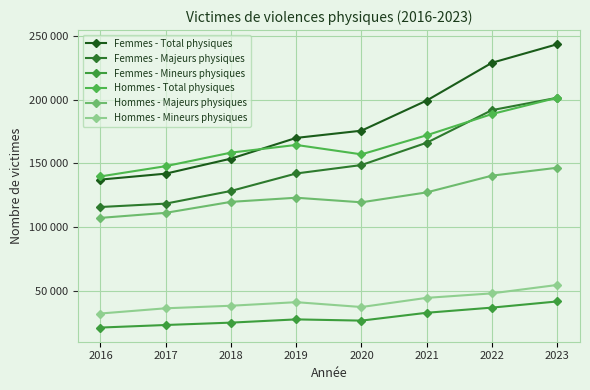

Does the chart have visible grid lines?

Yes